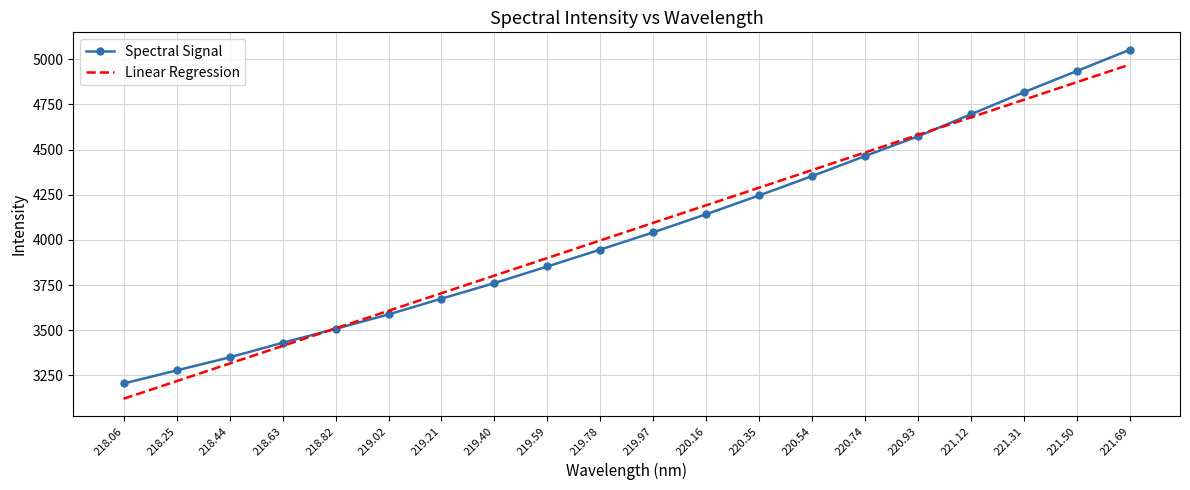

Is it true that Linear Regression equals 6015.7 at 220.54?

False